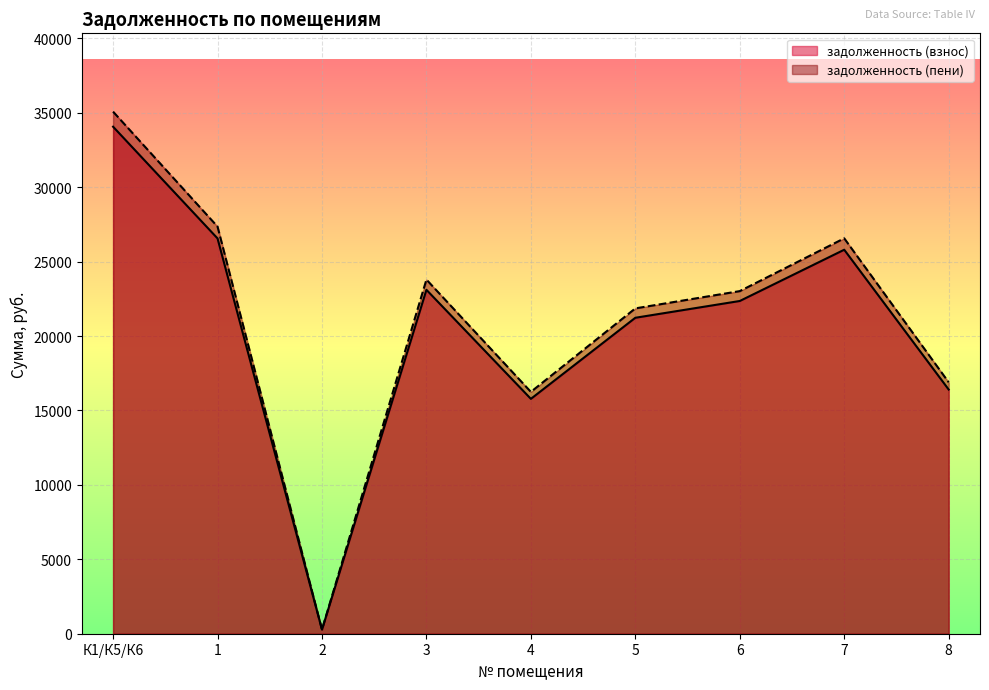

Rank the series by their maximum value, from highest to lowest.

задолженность (пени), задолженность (взнос)